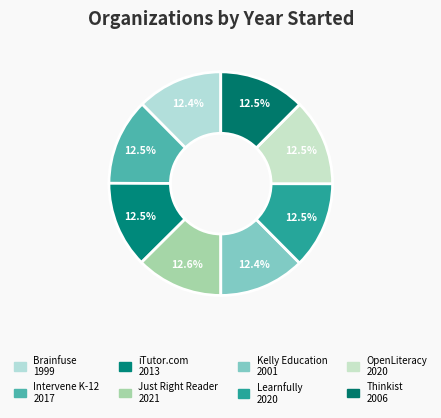

How many segments does this pie chart have?

8